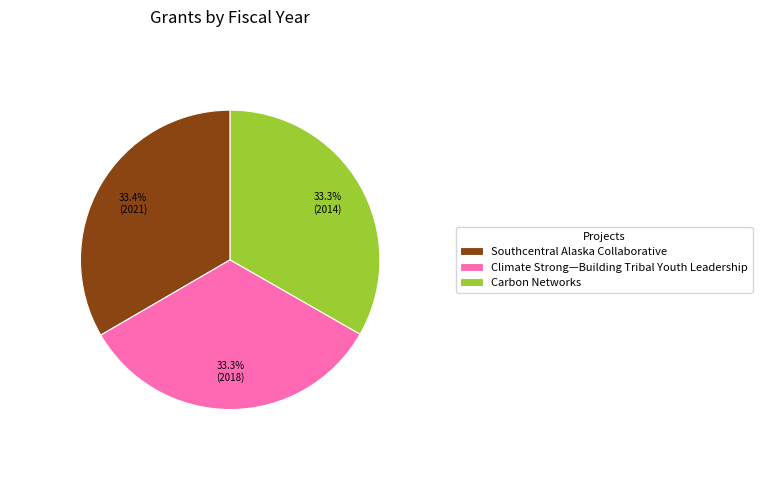

How many slices are in this pie chart?

3